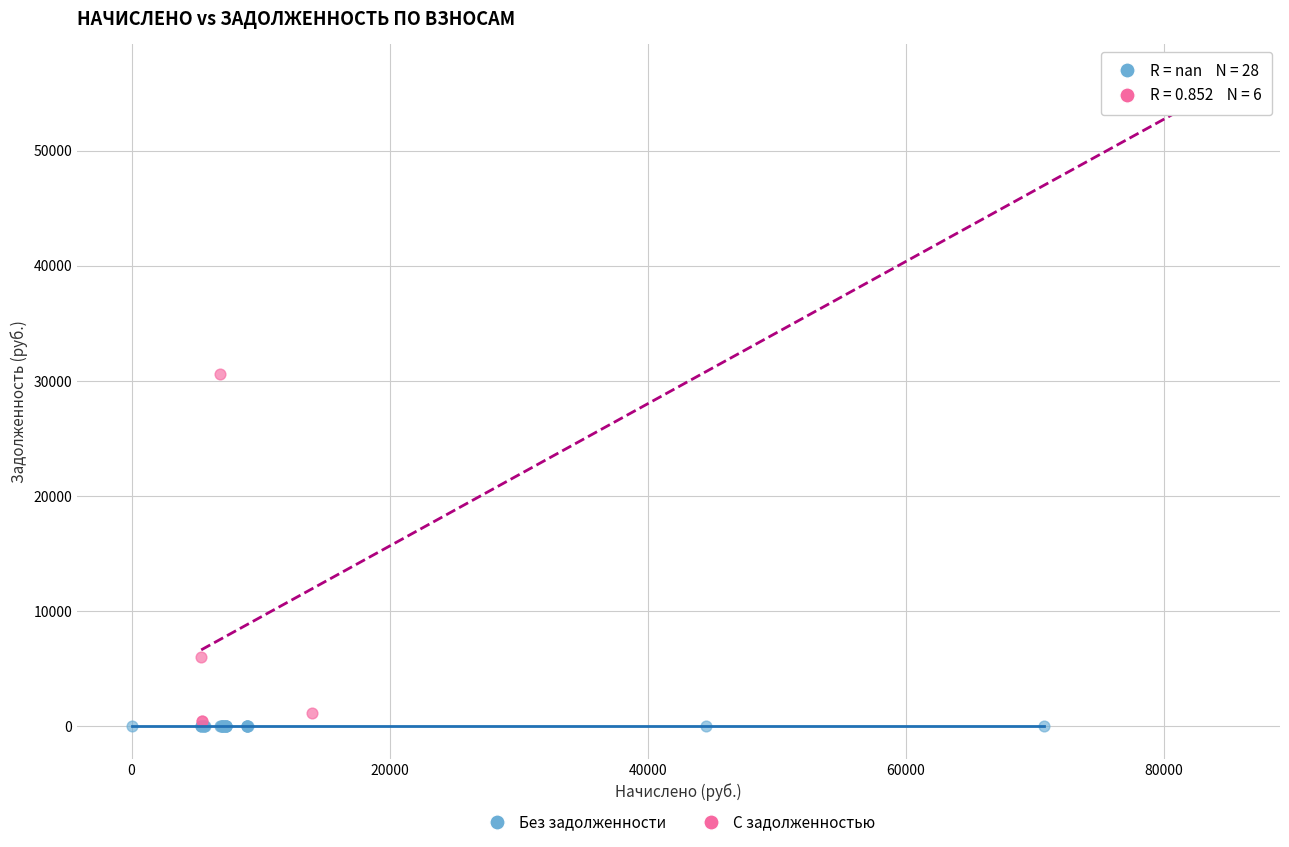

Which series reaches the maximum Y coordinate?

С задолженностью